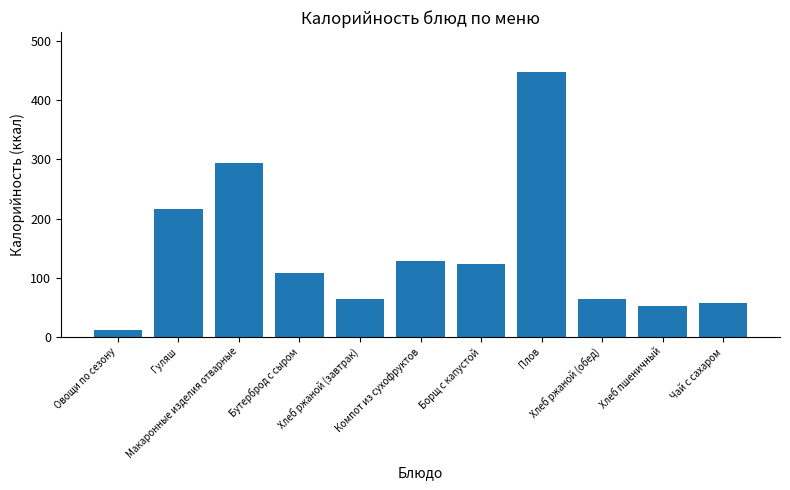

What is the difference between the second highest and second lowest values?

241.0